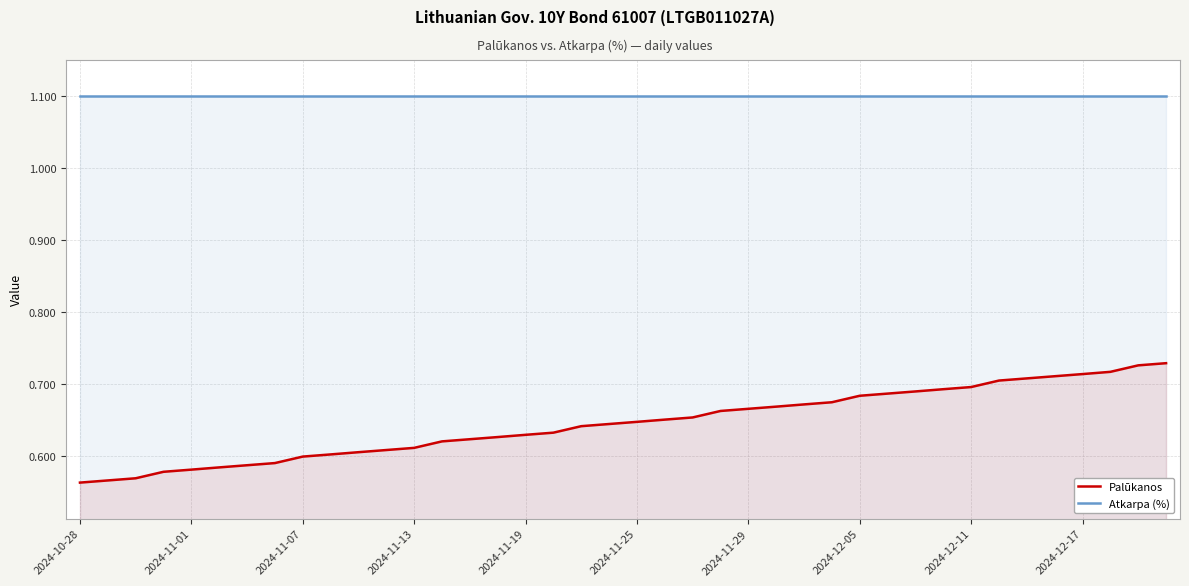

Is it true that Atkarpa (%) equals 1.1 at 37?

True